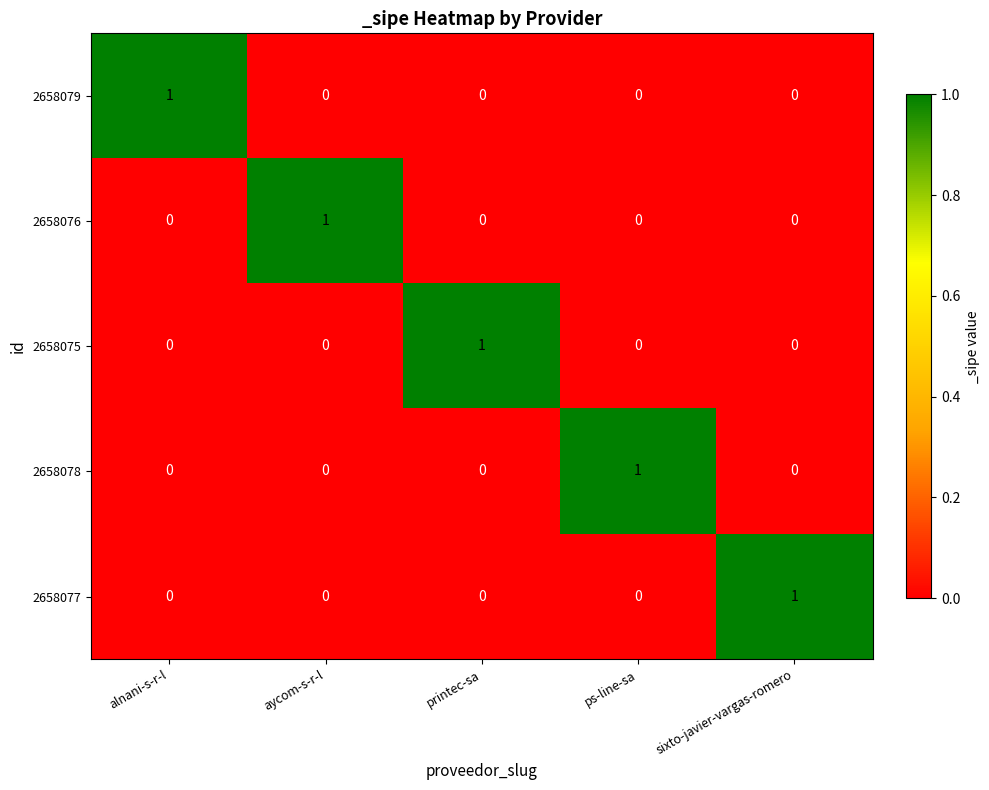

True or false: 2658078 has a value of 0 at printec-sa.

True